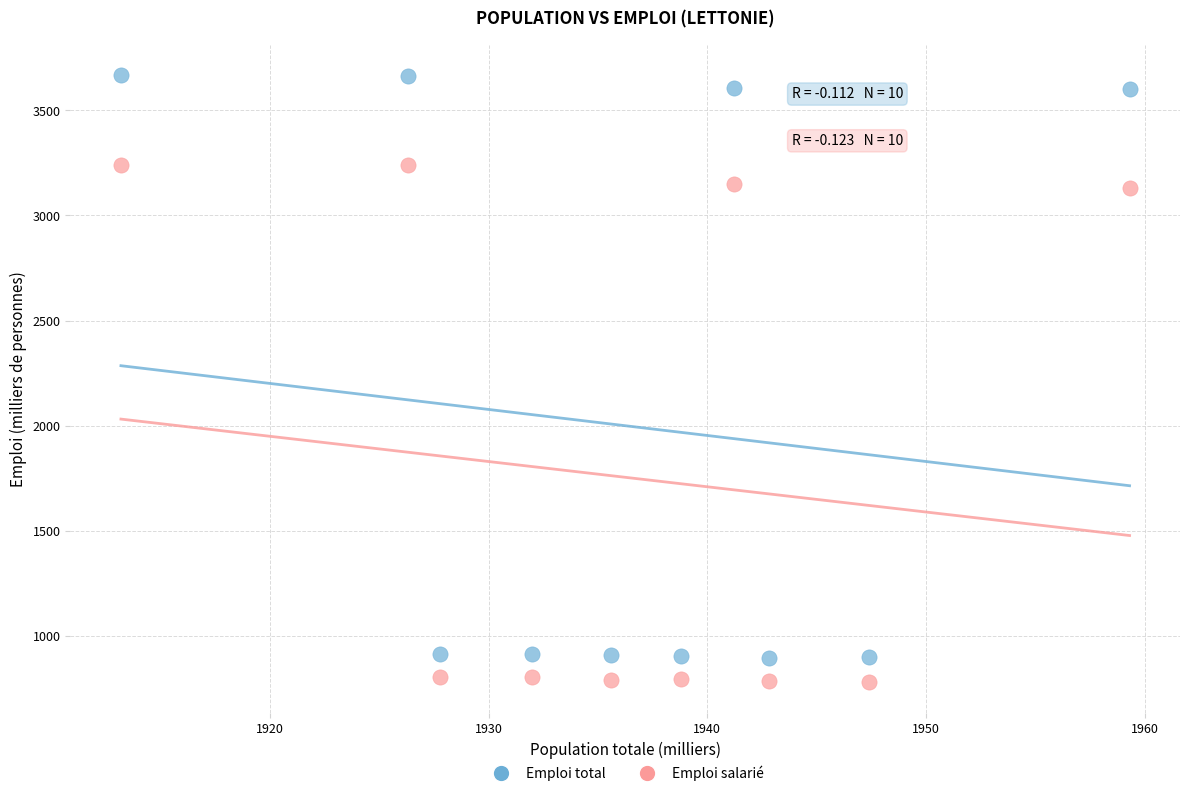

Which series has the largest Y range (max minus min)?

Emploi total